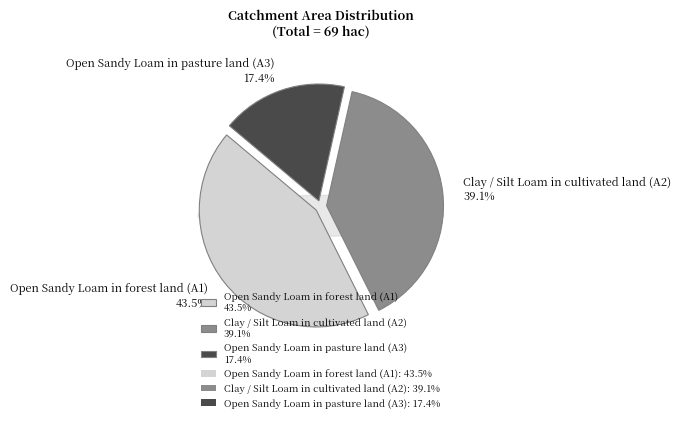

Is there a majority slice in this chart?

No